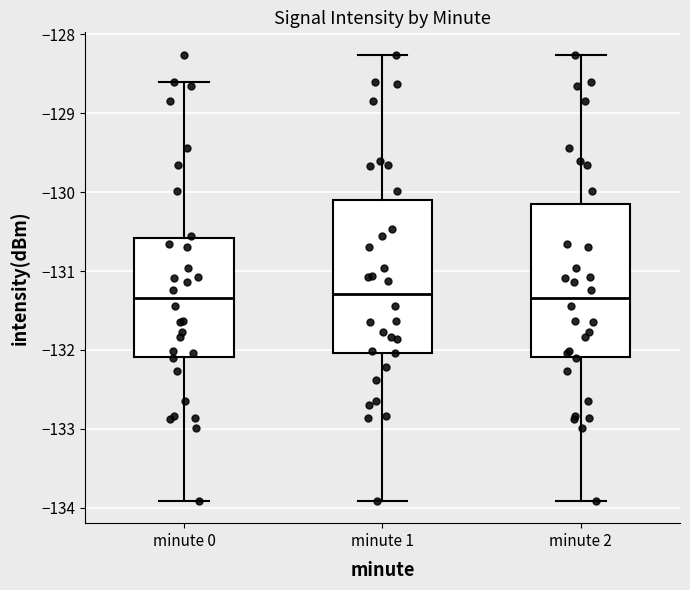

Reading left to right, read every box against the y-axis: the position of its median line, the range the box covers, and the ends of its whiskers. The values are not printed on the chart, so give them approximately, as read against the axis.

minute 0: median -131.3, box -132.1 to -130.6, whiskers -133.9 to -128.6
minute 1: median -131.3, box -132.0 to -130.1, whiskers -133.9 to -128.3
minute 2: median -131.3, box -132.1 to -130.1, whiskers -133.9 to -128.3